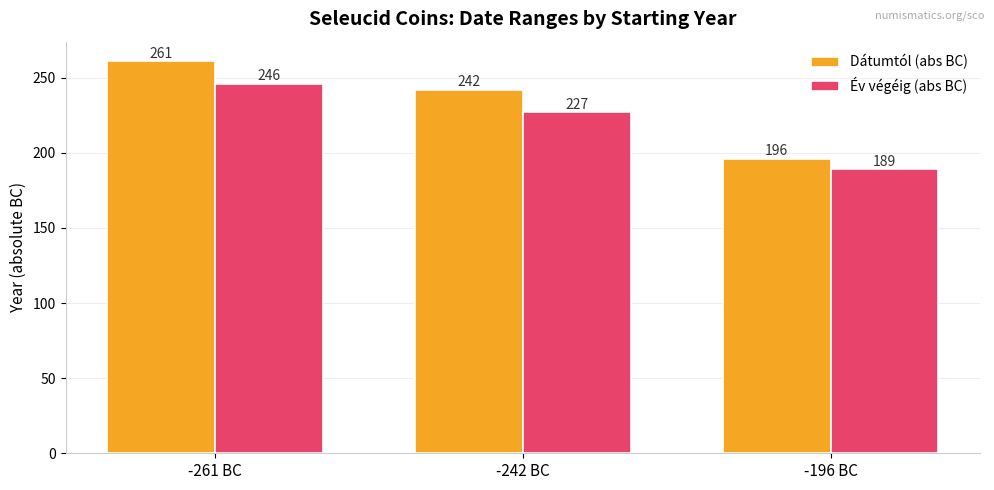

Which category has the highest value in the Év végéig (abs BC) series?

-261 BC